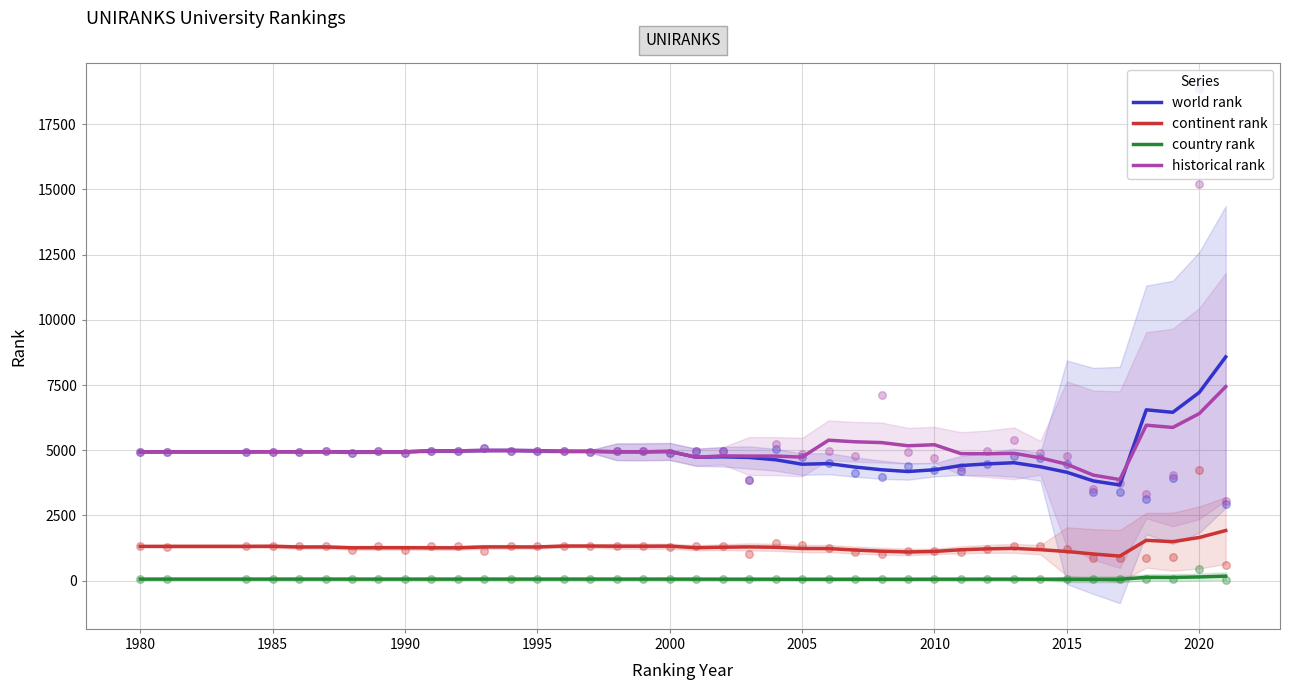

Is the value of world rank at 2010 greater than the value of historical rank at 2010?

No